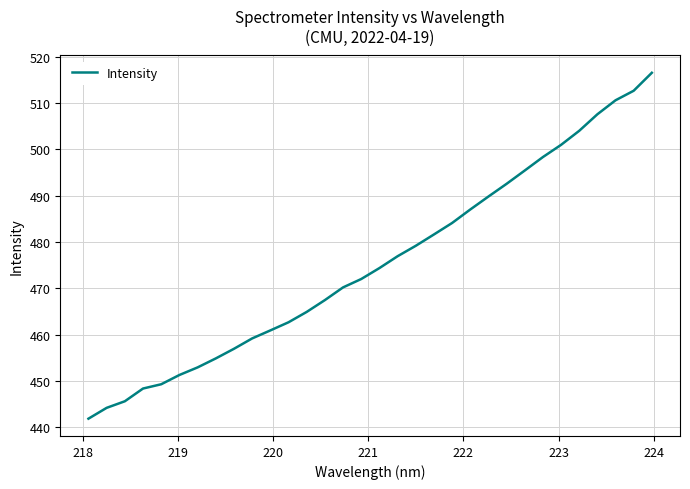

What is the greatest value displayed?

516.5